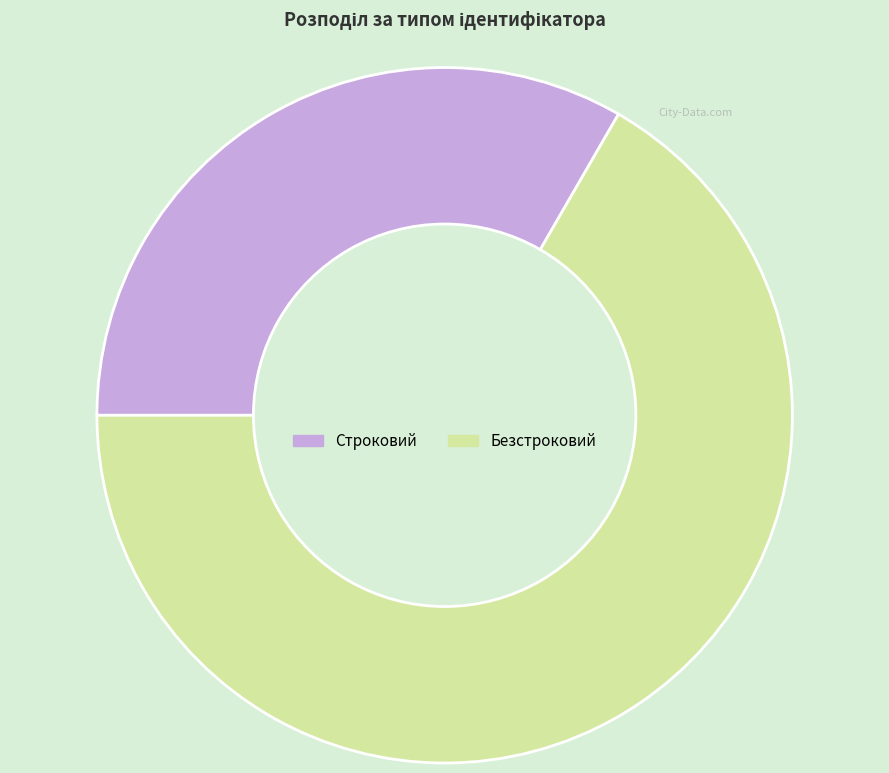

Approximately how many times larger is the value at Безстроковий compared to Строковий?

2.0